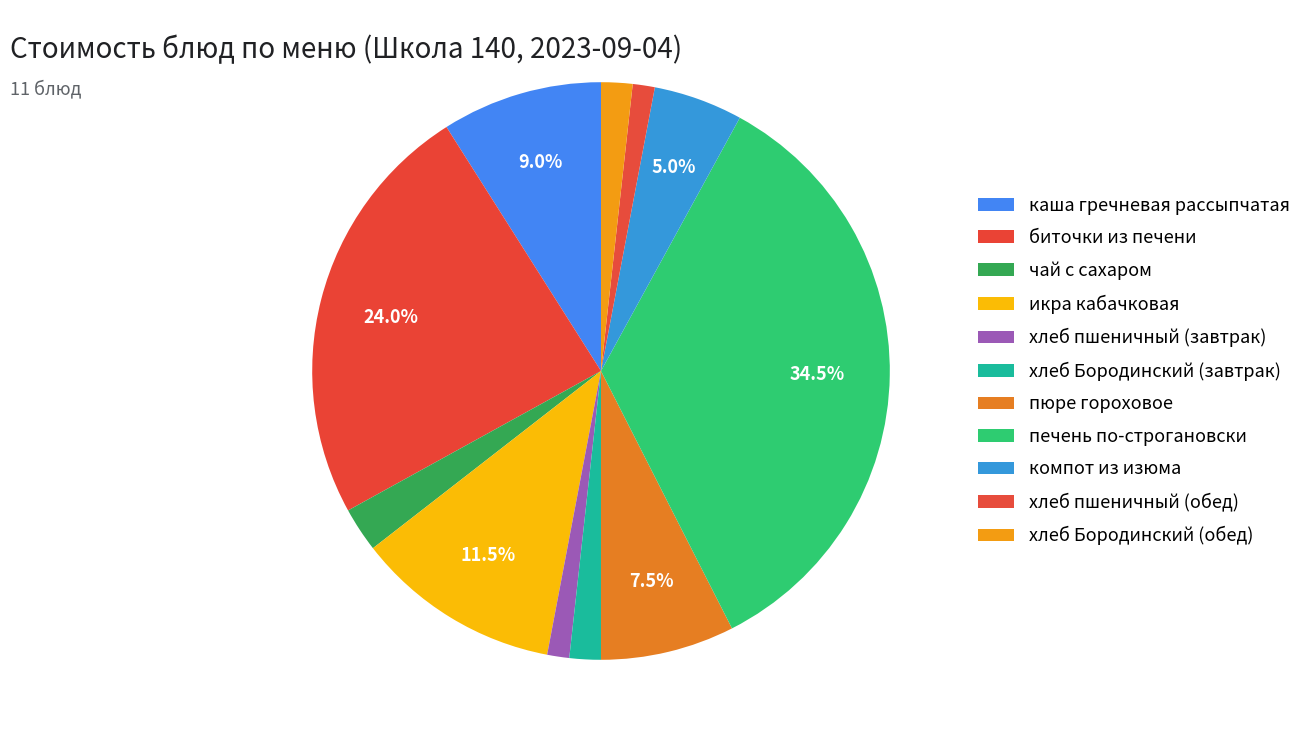

How many segments does this pie chart have?

11